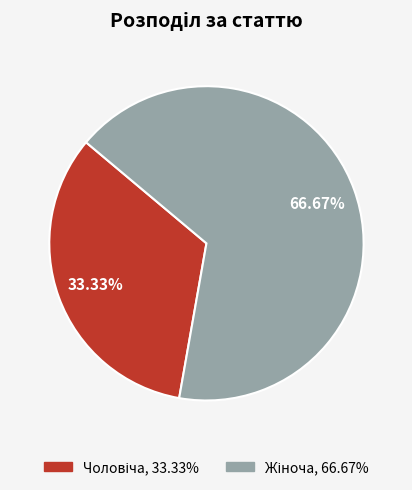

Does any single category account for the majority?

Yes